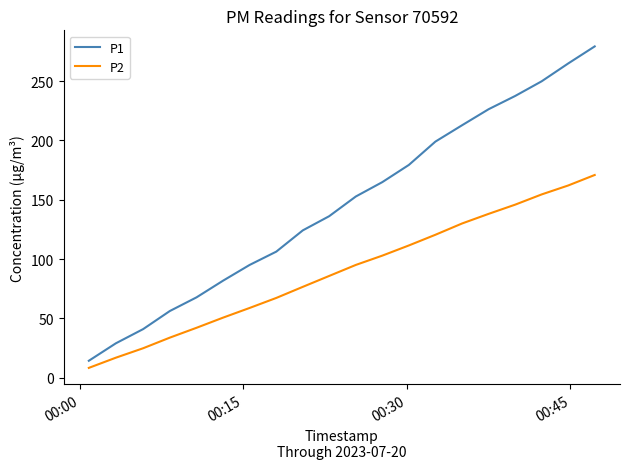

Rank the series by their average value, from highest to lowest.

P1, P2